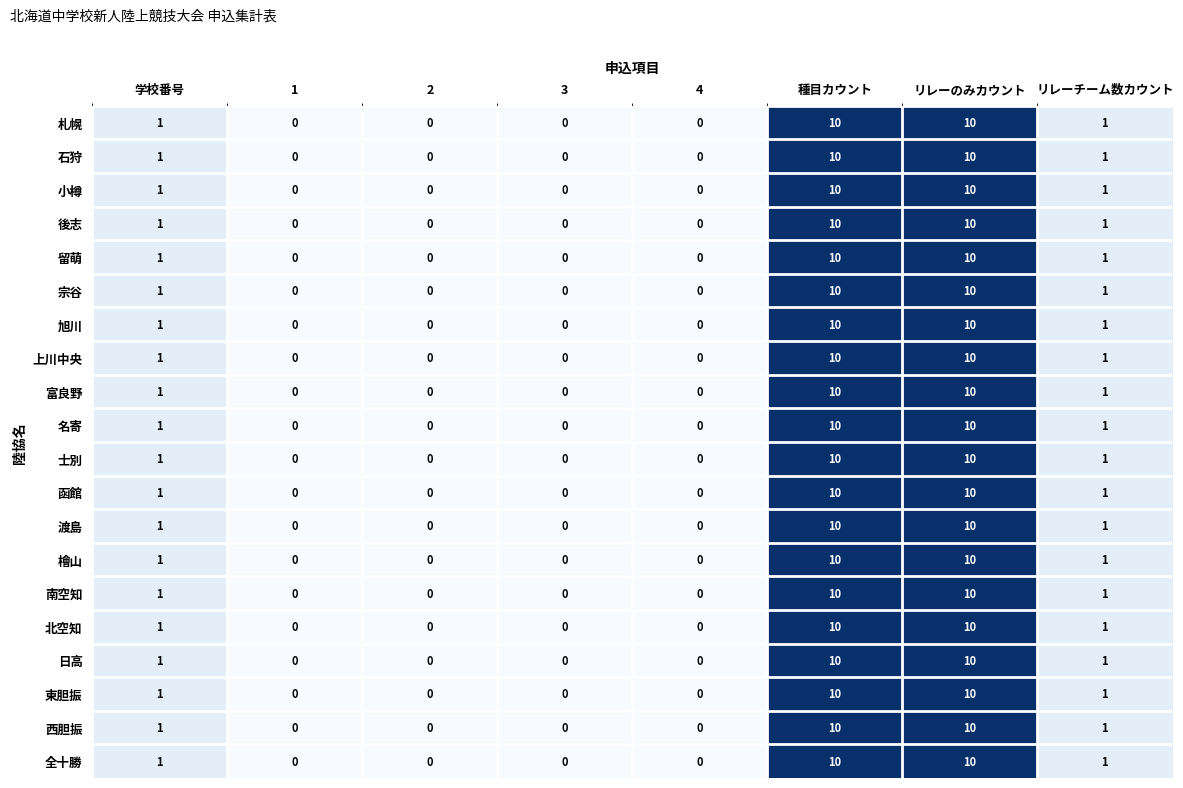

The value of 旭川 at 2 is 0. True or false?

True